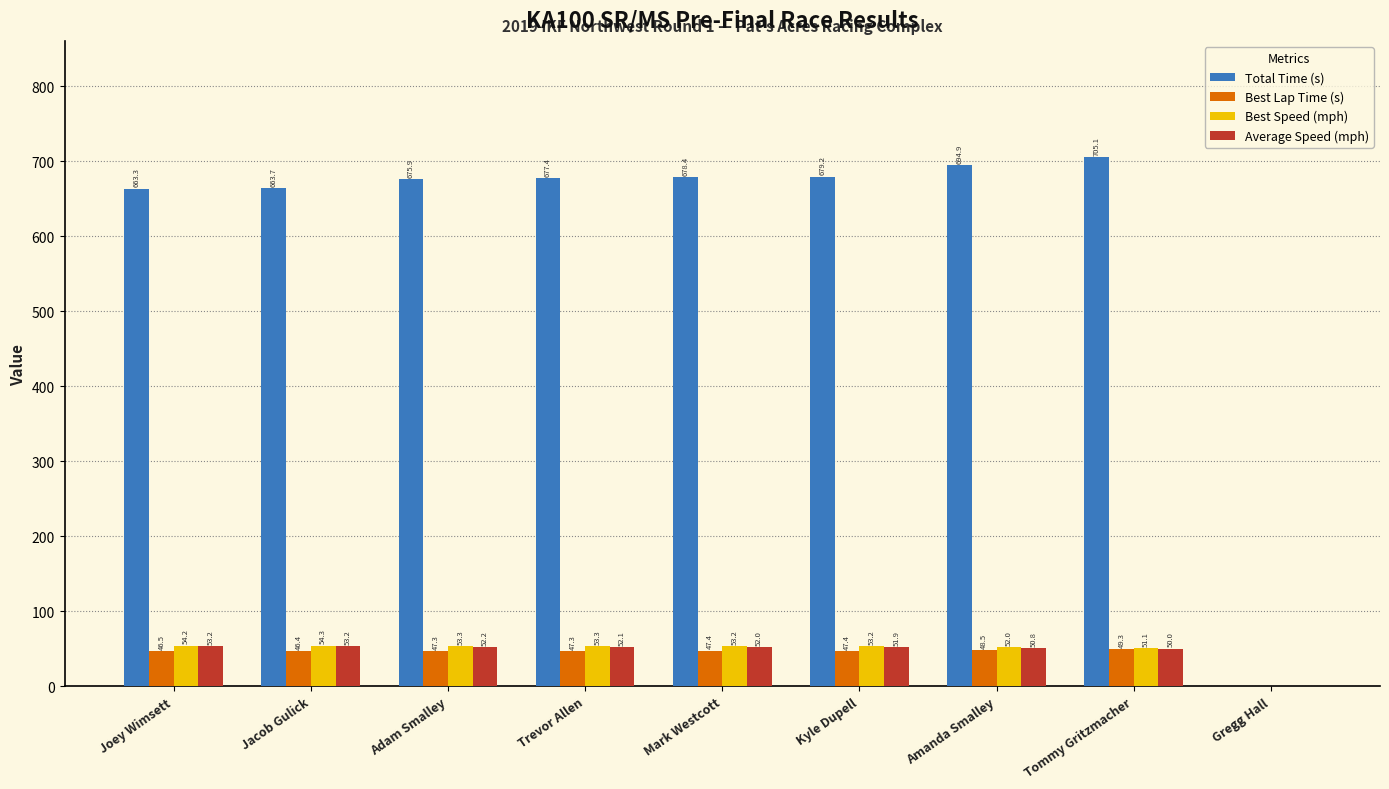

What is the difference between the Average Speed (mph) values at Amanda Smalley and Joey Wimsett?

2.4